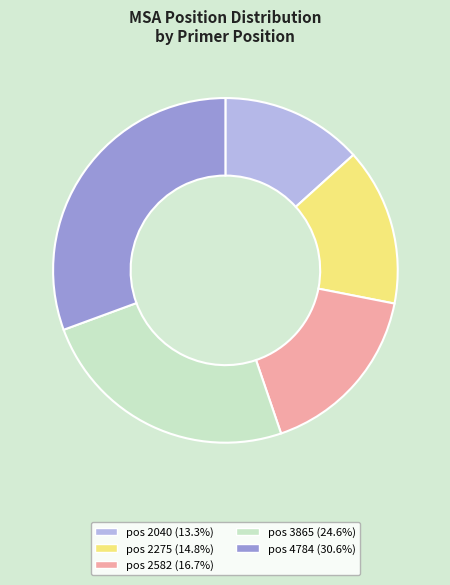

Is there any slice that represents more than half of the pie?

No